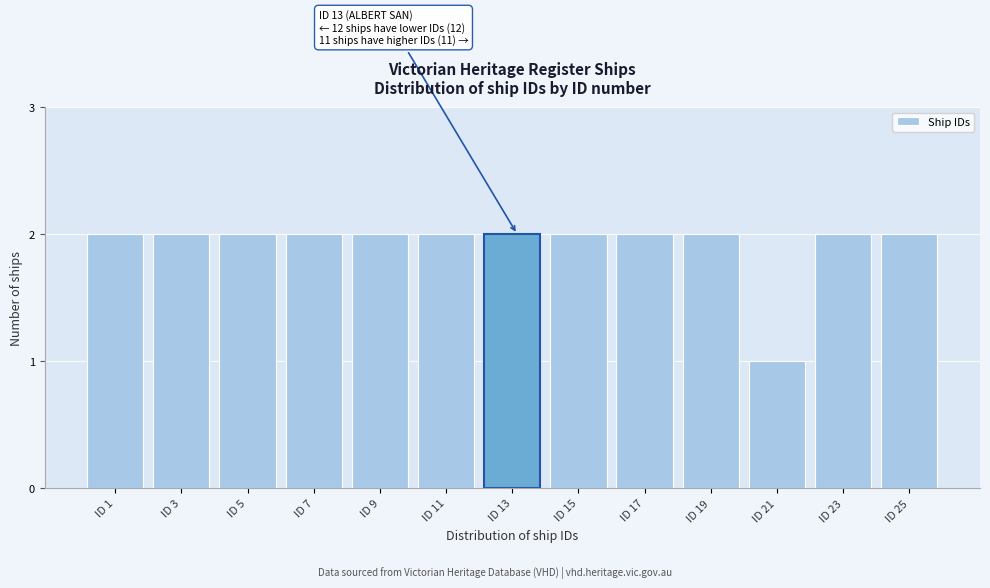

Reading right to left, list all the values displayed in this chart.

2	2	1	2	2	2	2	2	2	2	2	2	2